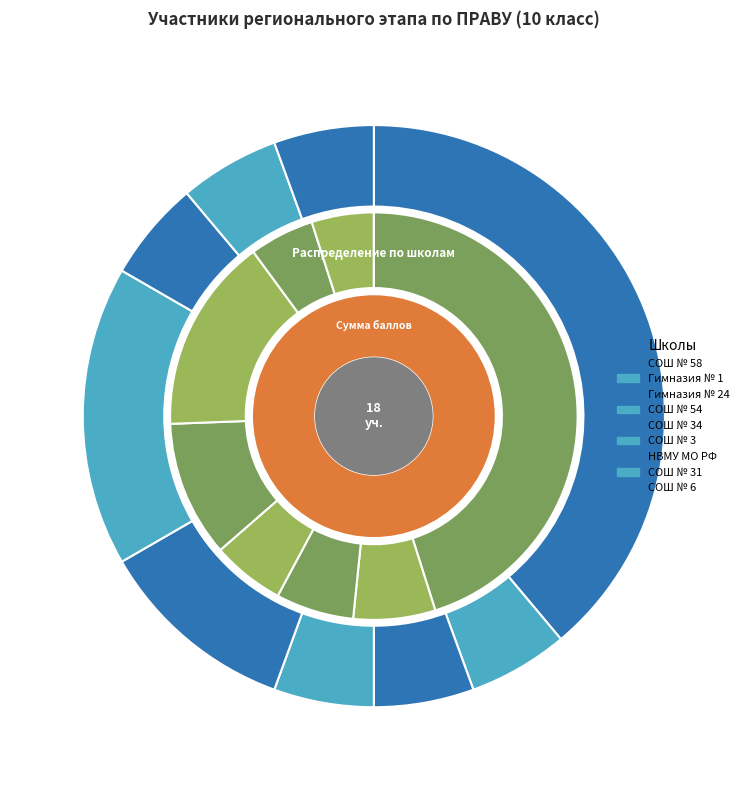

How many slices are in this pie chart?

9